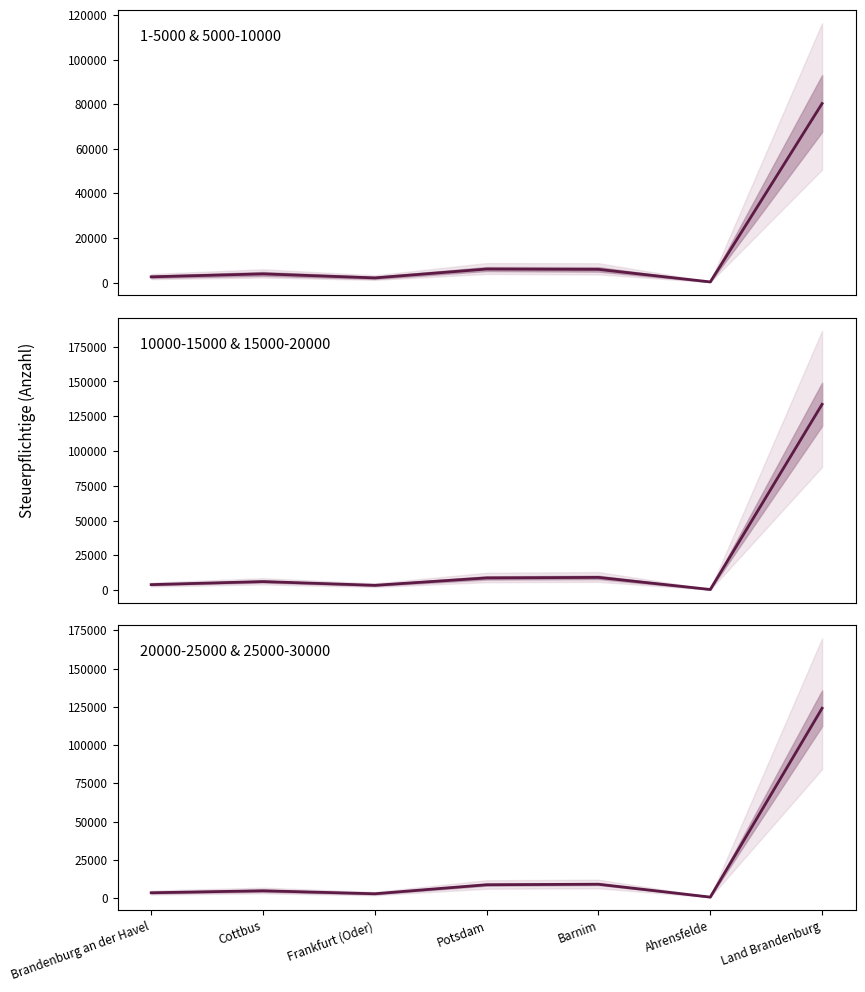

Reading left to right, transcribe all the data shown in this chart.

Brandenburg an der Havel=3431.5	Cottbus=4734.5	Frankfurt (Oder)=2777.0	Potsdam=8675.5	Barnim=9016.0	Ahrensfelde=588.0	Land Brandenburg=124023.5